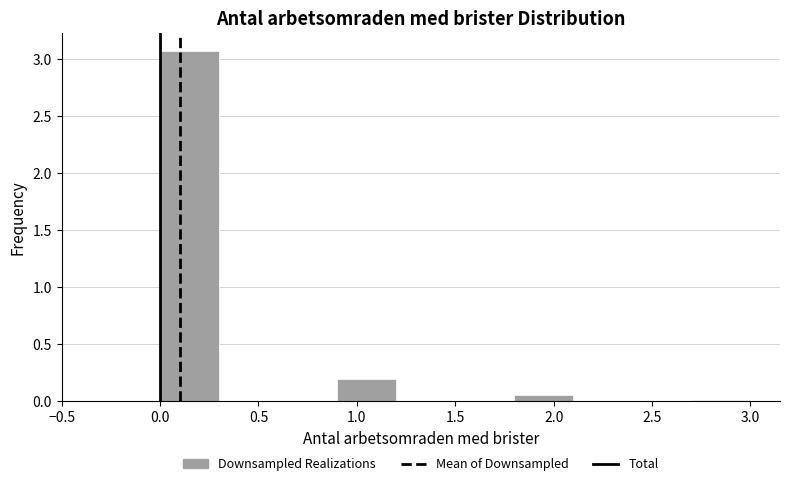

Over which range of the x-axis is the bar tallest?

0.0 to 0.3